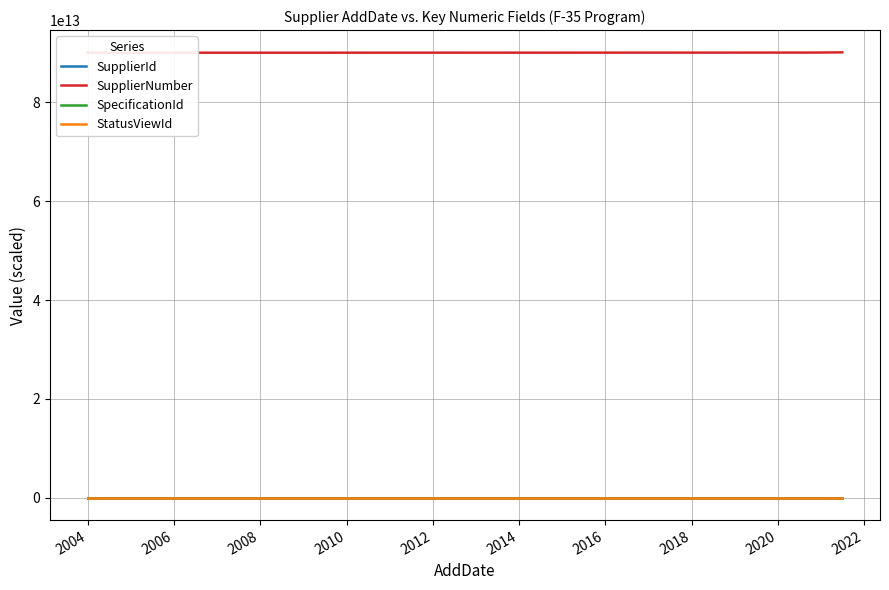

Count the number of data series in this chart.

4